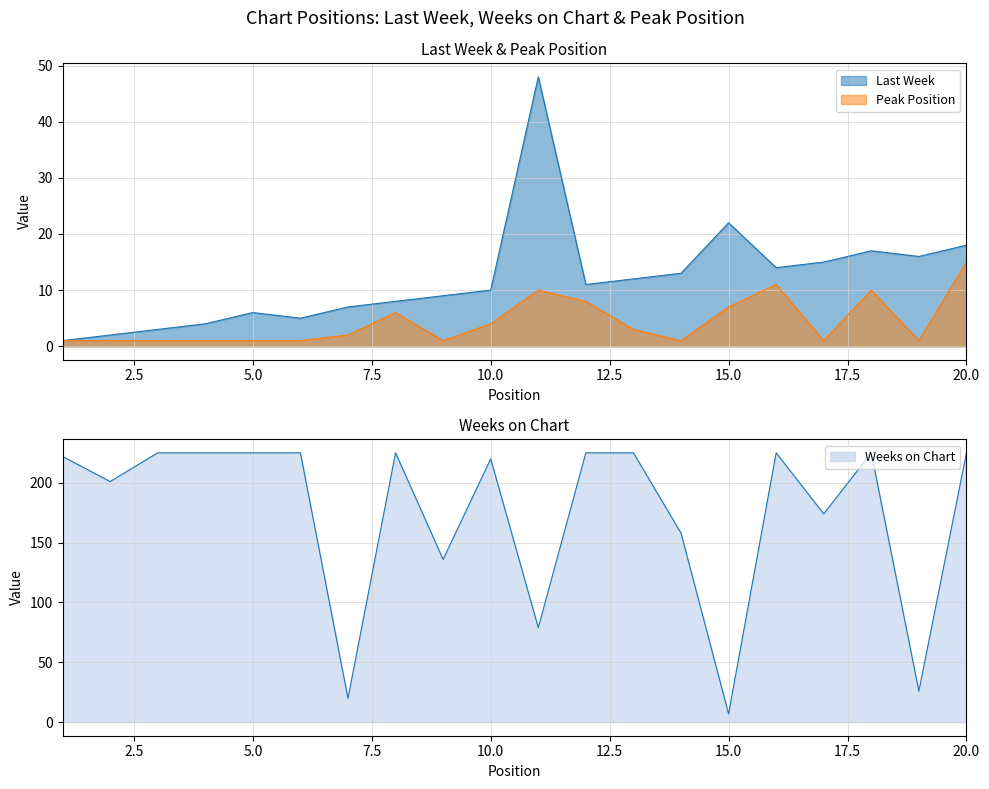

List the series in order of their peak value, lowest first.

Peak Position, Last Week, Weeks on Chart